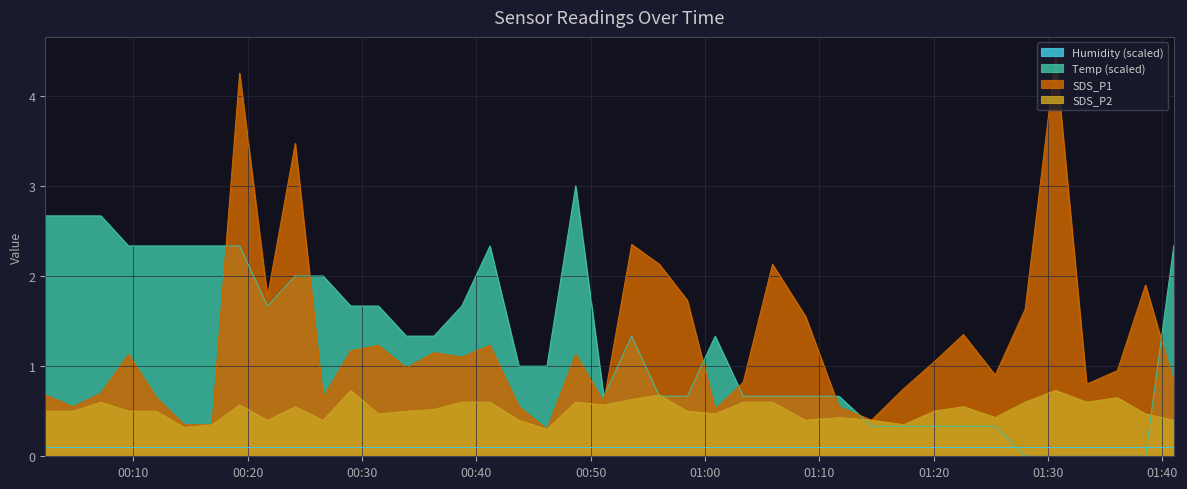

What is the value of the Temp point at the 4th from the left?

2.3